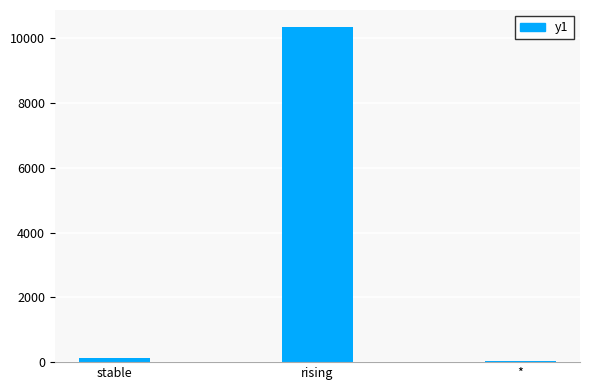

True or false: the data shows 16847 at rising.

False